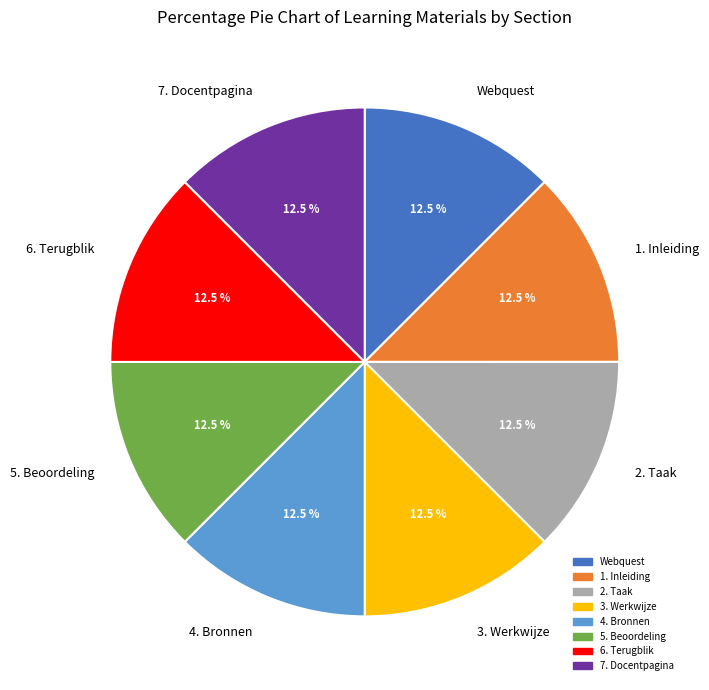

What is the ratio of the value at 5. Beoordeling to the value at 3. Werkwijze?

1.0